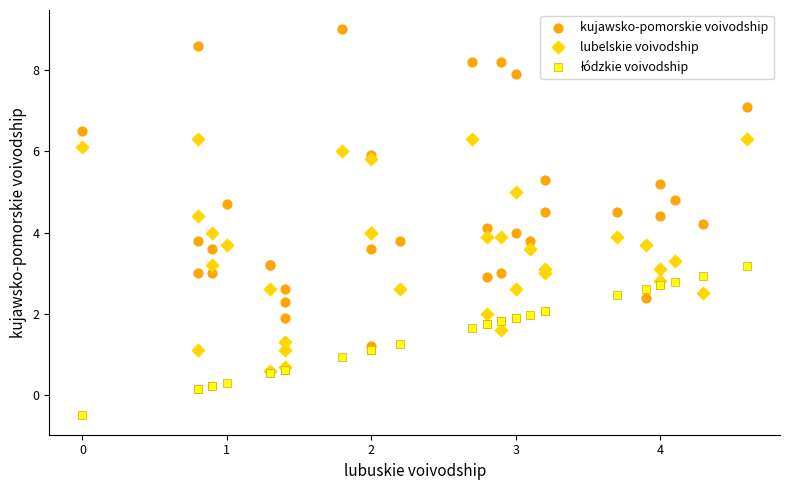

Which series has the largest Y range (max minus min)?

kujawsko-pomorskie voivodship